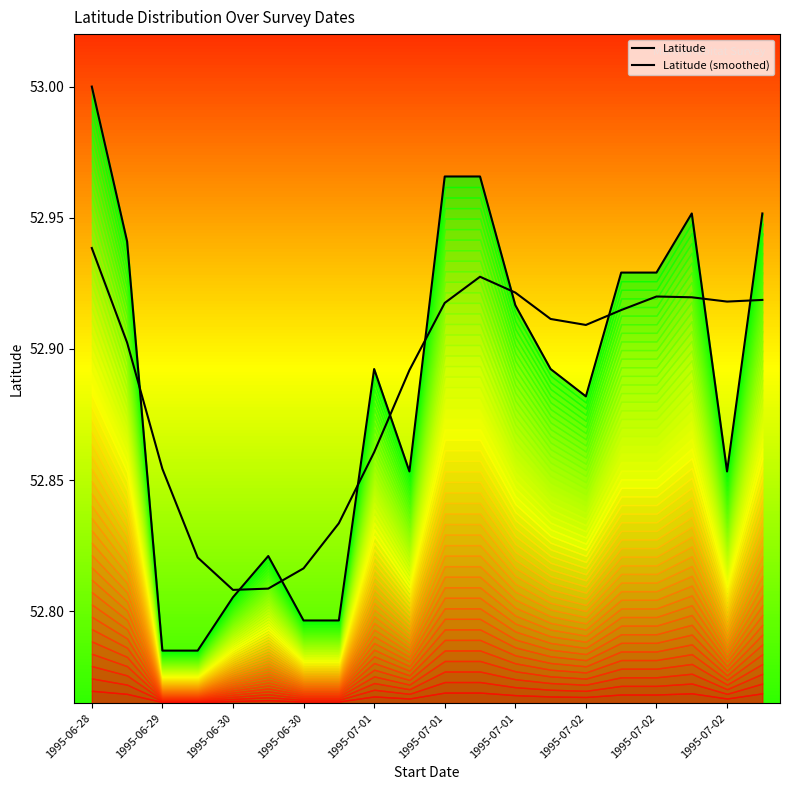

Count the number of data series in this chart.

2